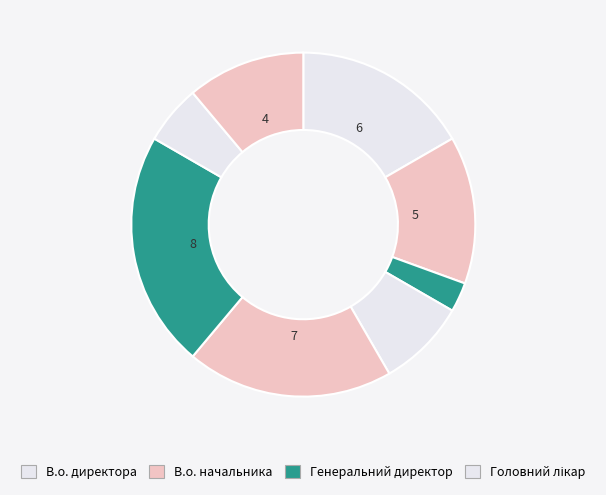

Count the number of slices in the pie.

8